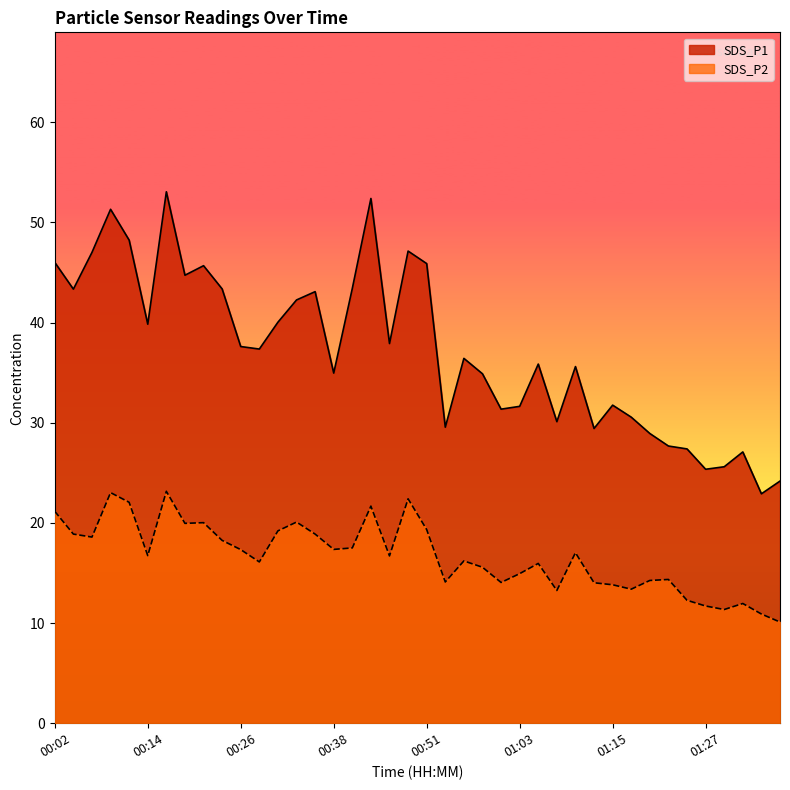

Which series has the largest range (max minus min)?

SDS_P1